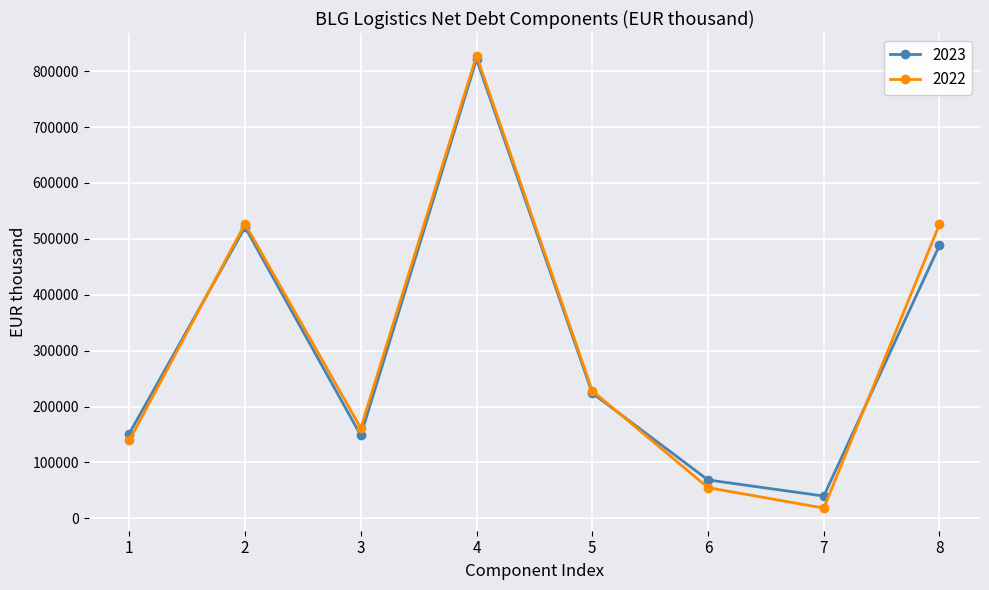

Is the value of 2023 at 8 greater than the value of 2022 at 1?

Yes